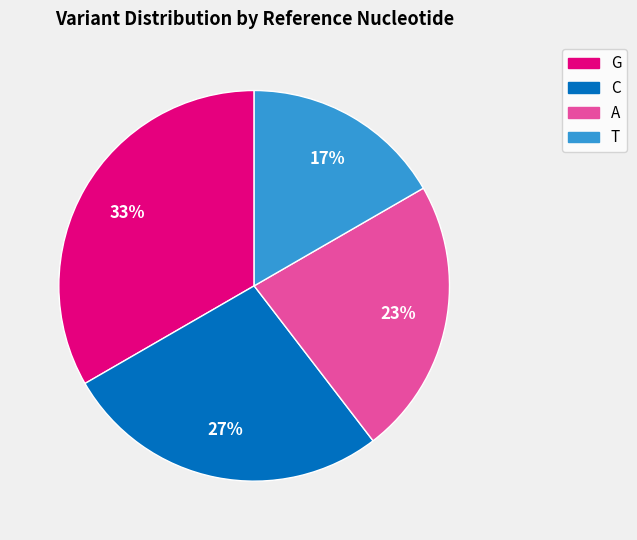

Do G and C together represent more than half of the pie?

Yes